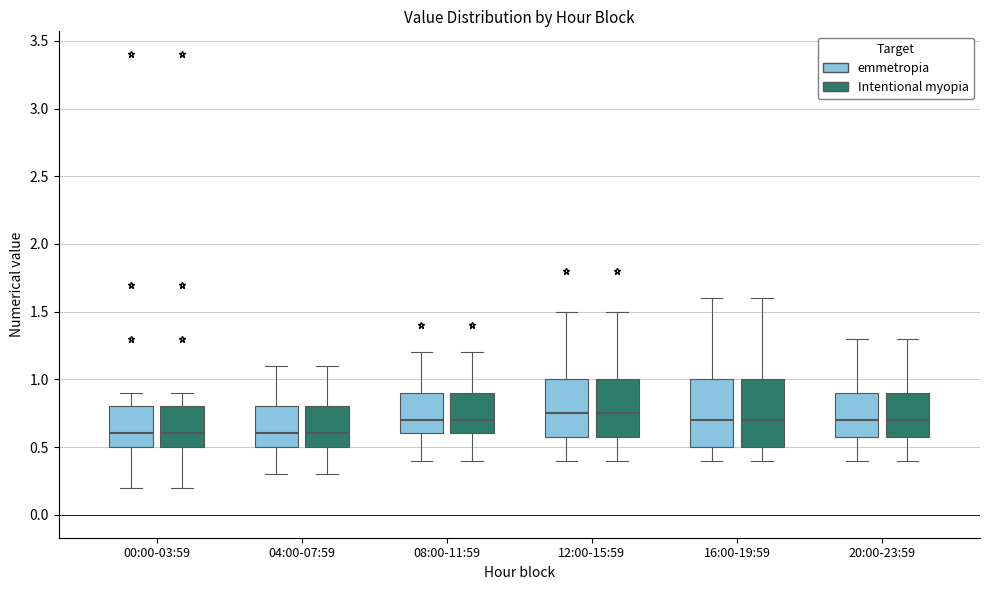

Reading left to right, read every box against the y-axis: the position of its median line, the range the box covers, and the ends of its whiskers. The values are not printed on the chart, so give them approximately, as read against the axis.

00:00-03:59 (emmetropia): median 0.60, box 0.50 to 0.80, whiskers 0.20 to 0.90
00:00-03:59 (Intentional myopia): median 0.60, box 0.50 to 0.80, whiskers 0.20 to 0.90
04:00-07:59 (emmetropia): median 0.60, box 0.50 to 0.80, whiskers 0.30 to 1.10
04:00-07:59 (Intentional myopia): median 0.60, box 0.50 to 0.80, whiskers 0.30 to 1.10
08:00-11:59 (emmetropia): median 0.70, box 0.60 to 0.90, whiskers 0.40 to 1.20
08:00-11:59 (Intentional myopia): median 0.70, box 0.60 to 0.90, whiskers 0.40 to 1.20
12:00-15:59 (emmetropia): median 0.75, box 0.60 to 1.00, whiskers 0.40 to 1.50
12:00-15:59 (Intentional myopia): median 0.75, box 0.60 to 1.00, whiskers 0.40 to 1.50
16:00-19:59 (emmetropia): median 0.70, box 0.50 to 1.00, whiskers 0.40 to 1.60
16:00-19:59 (Intentional myopia): median 0.70, box 0.50 to 1.00, whiskers 0.40 to 1.60
20:00-23:59 (emmetropia): median 0.70, box 0.60 to 0.90, whiskers 0.40 to 1.30
20:00-23:59 (Intentional myopia): median 0.70, box 0.60 to 0.90, whiskers 0.40 to 1.30